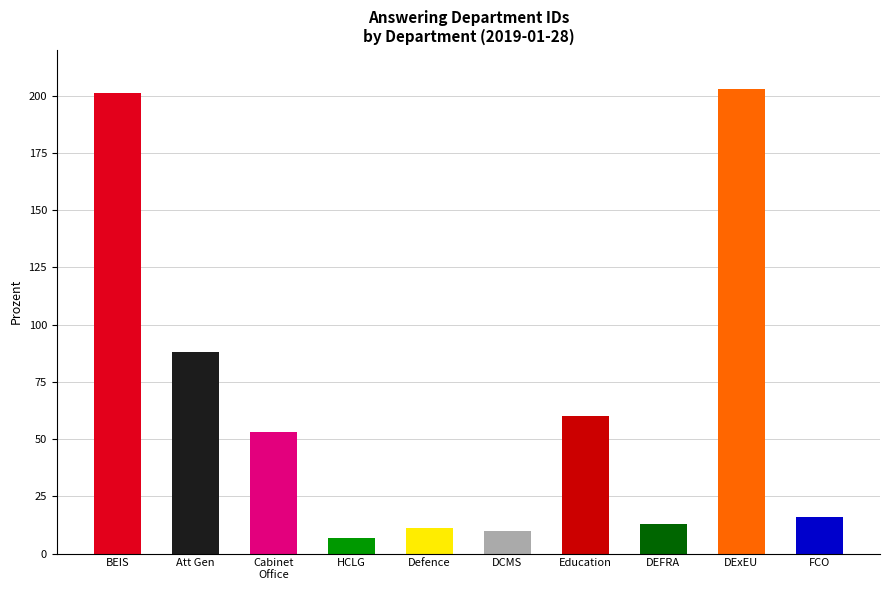

List the labels in order of value, largest first.

Exiting the European Union, Business, Energy and Industrial Strategy, Attorney General, Education, Cabinet Office, Foreign and Commonwealth Office, Environment, Food and Rural Affairs, Defence, Digital, Culture, Media and Sport, Housing, Communities and Local Government